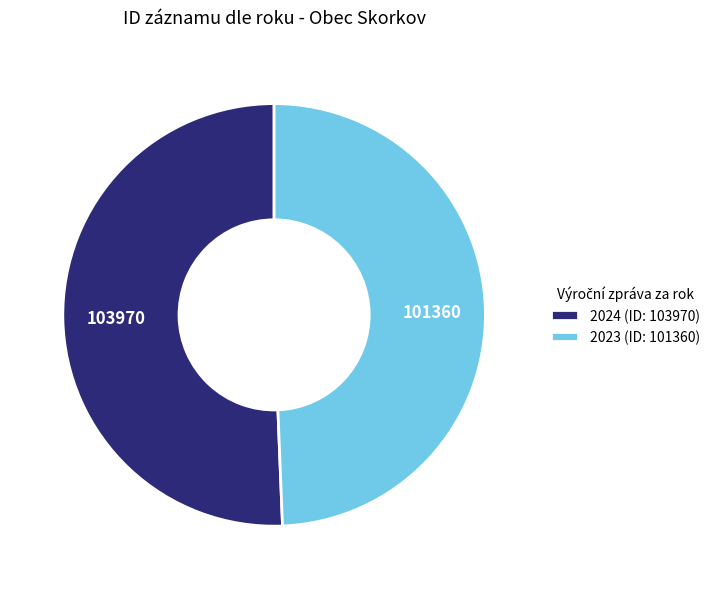

Which category has the smallest portion of the pie?

2023 (ID: 101360)